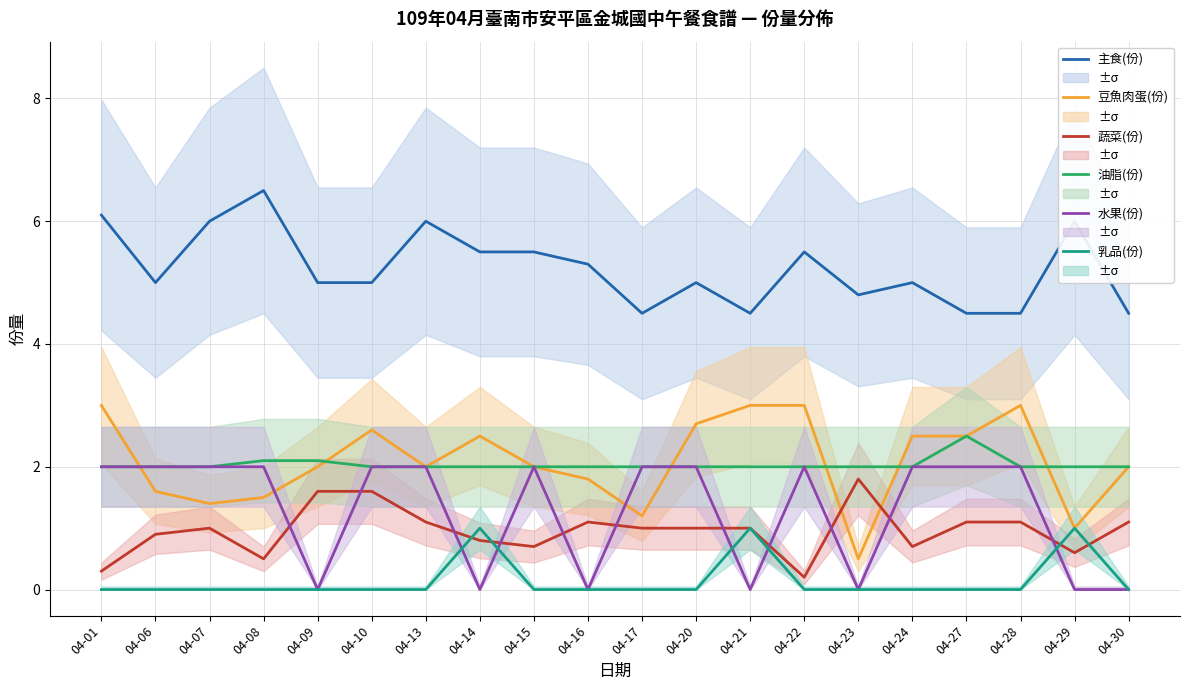

True or false: 主食(份) and 水果(份) cross at least once.

False